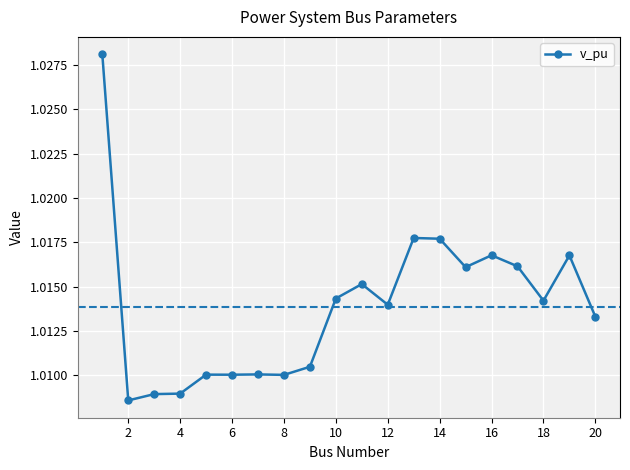

How many values are between 1 and 2?

20